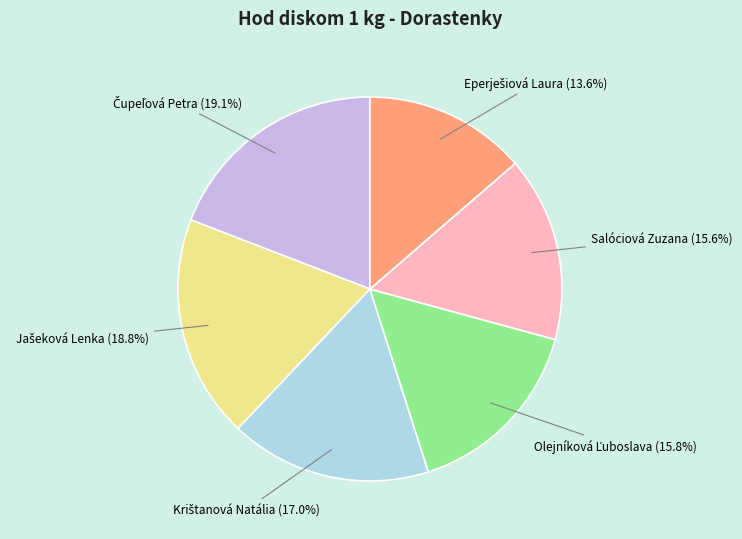

How many segments does this pie chart have?

6